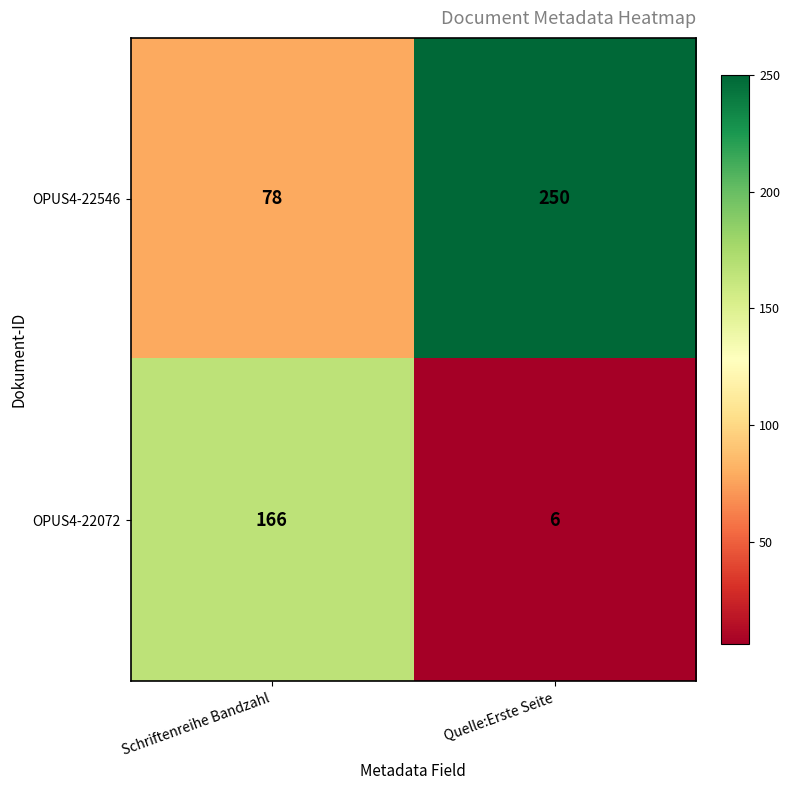

What is the average value of the OPUS4-22072 series?

86